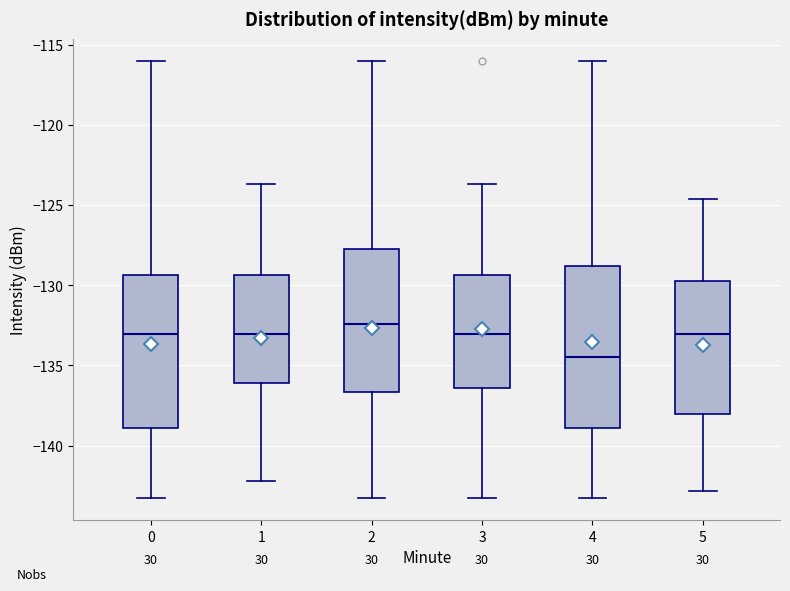

Which box's median line is the lowest?

4